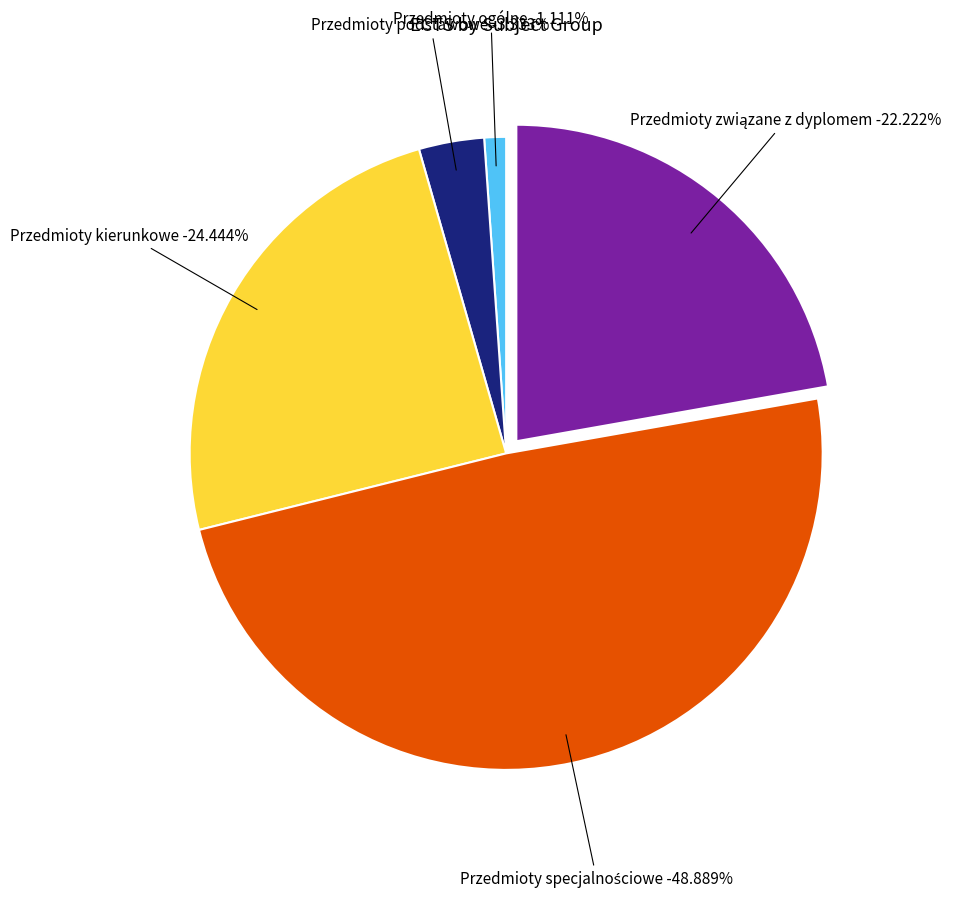

To the nearest percent, what is the combined percentage of Przedmioty podstawowe and Przedmioty związane z dyplomem?

26%